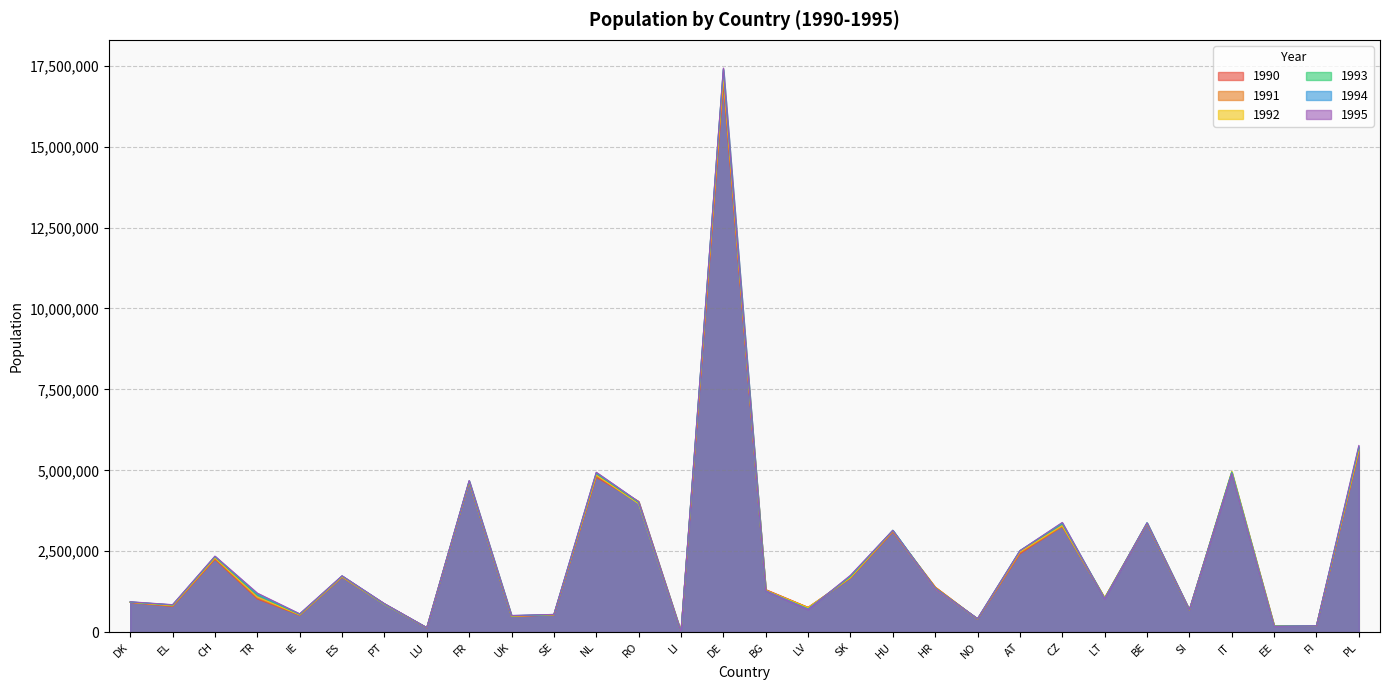

At which category does 1994 reach its first local peak?

CH